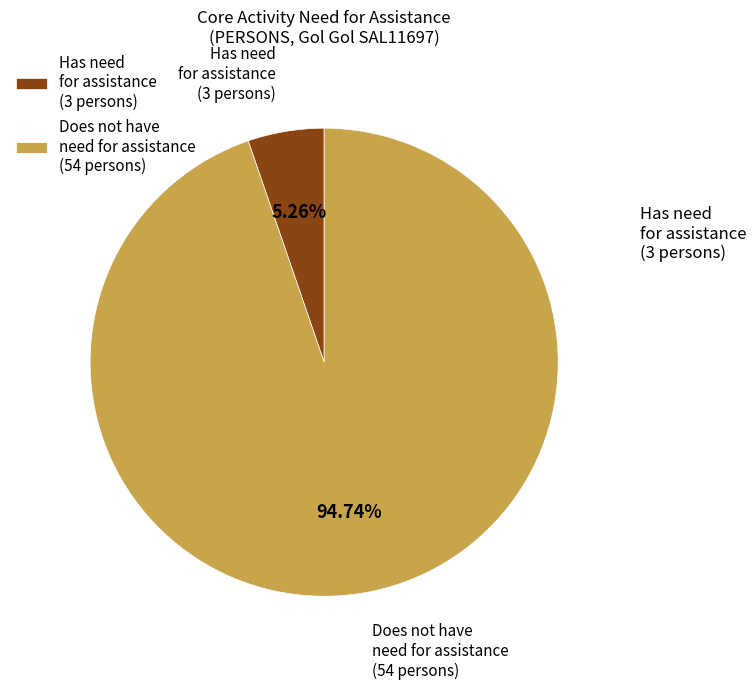

Which slice represents more than half of the pie?

Does not have need for assistance (54 persons)